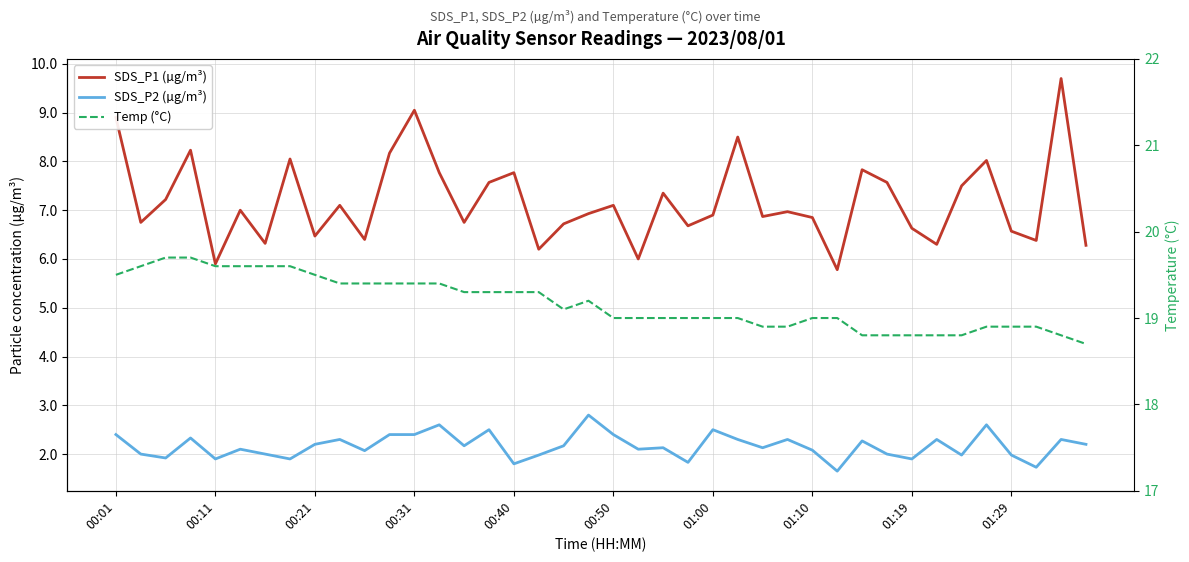

True or false: SDS_P1 (µg/m³) and SDS_P2 (µg/m³) cross at least once.

False